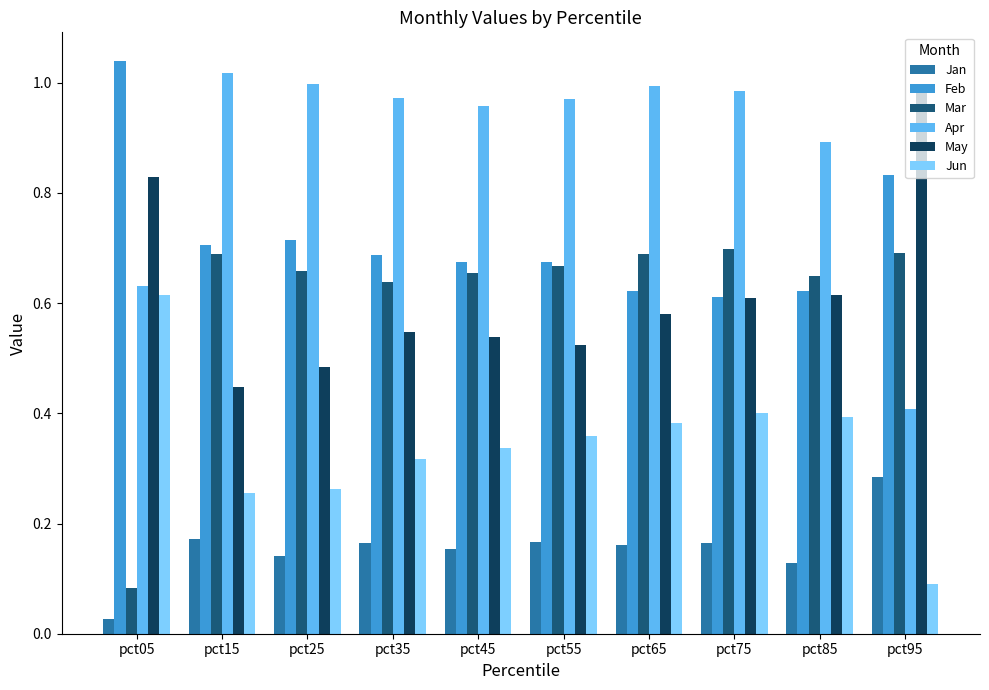

What is the average value of the Apr series?

0.9